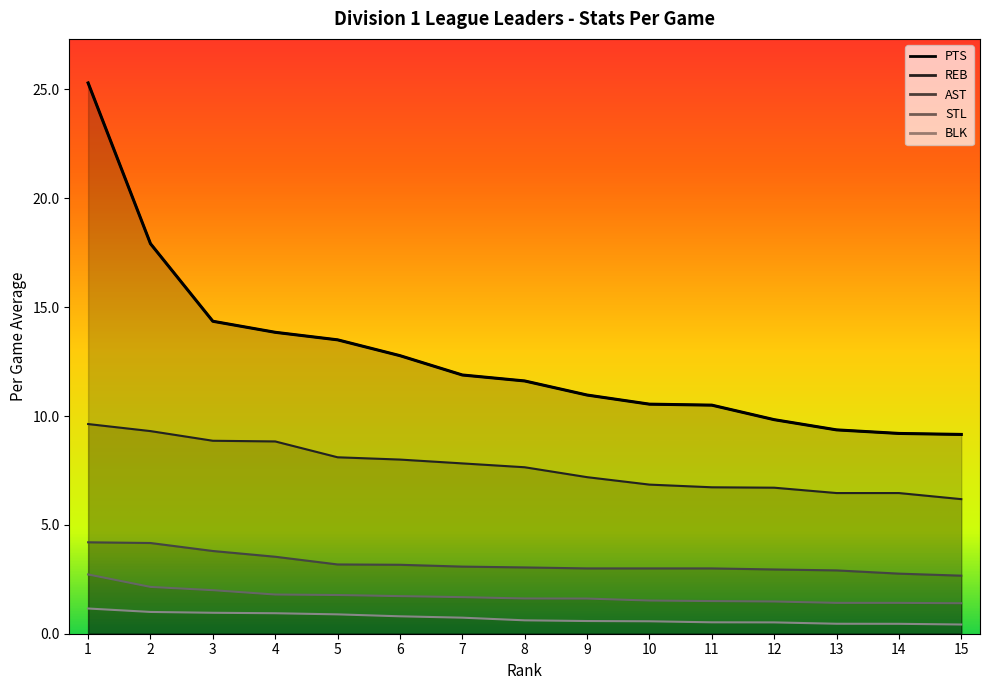

What is the smallest value displayed?

0.4